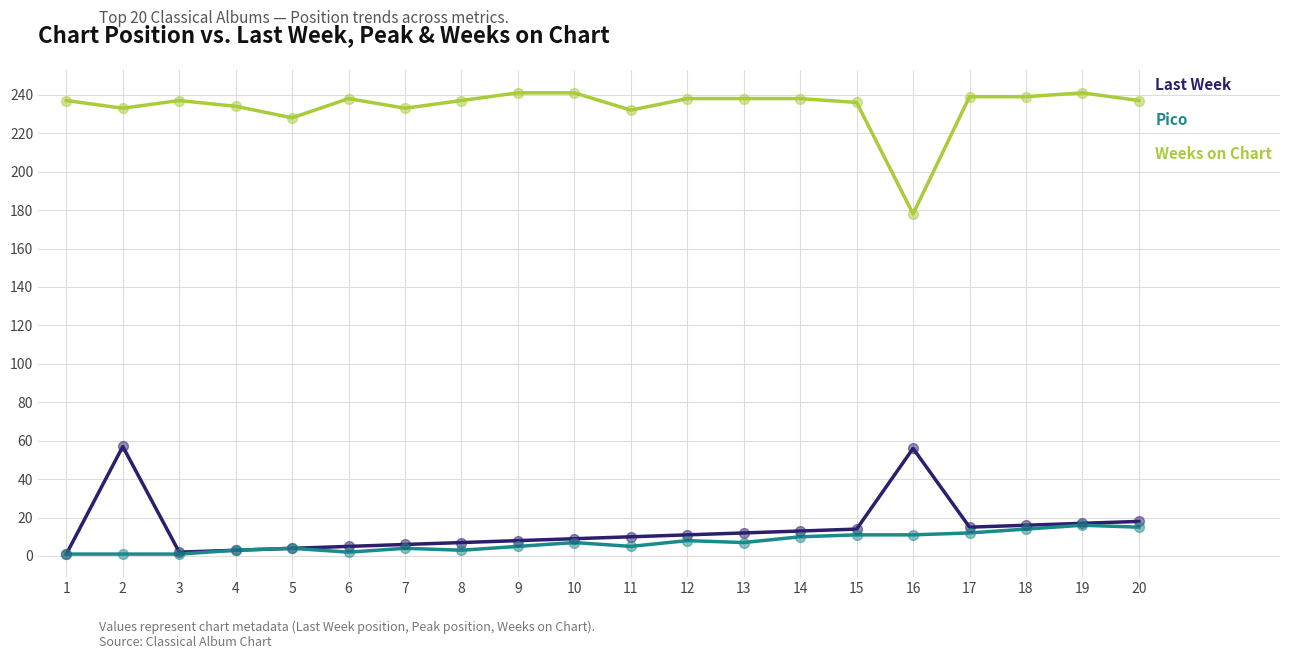

The Weeks on Chart series shows 232 at 11. True or false?

True